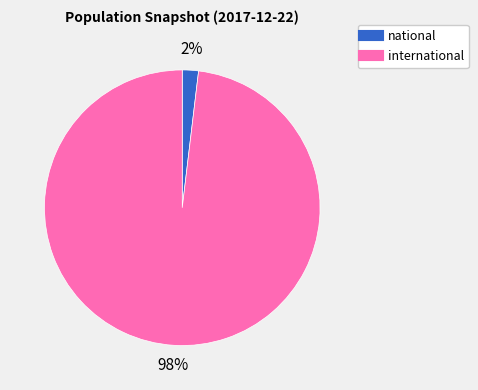

To the nearest percent, what percentage of the pie is national?

2%